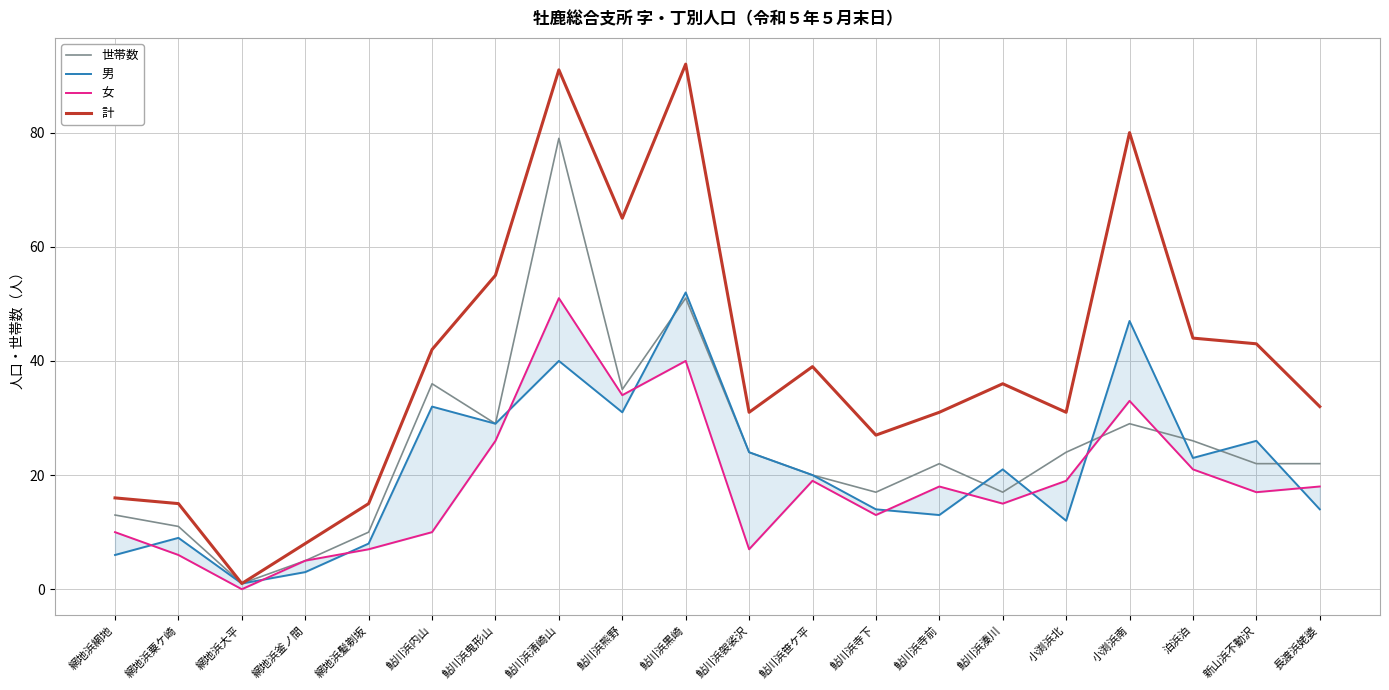

Where is 男 nearest to the value 26?

新山浜不動沢